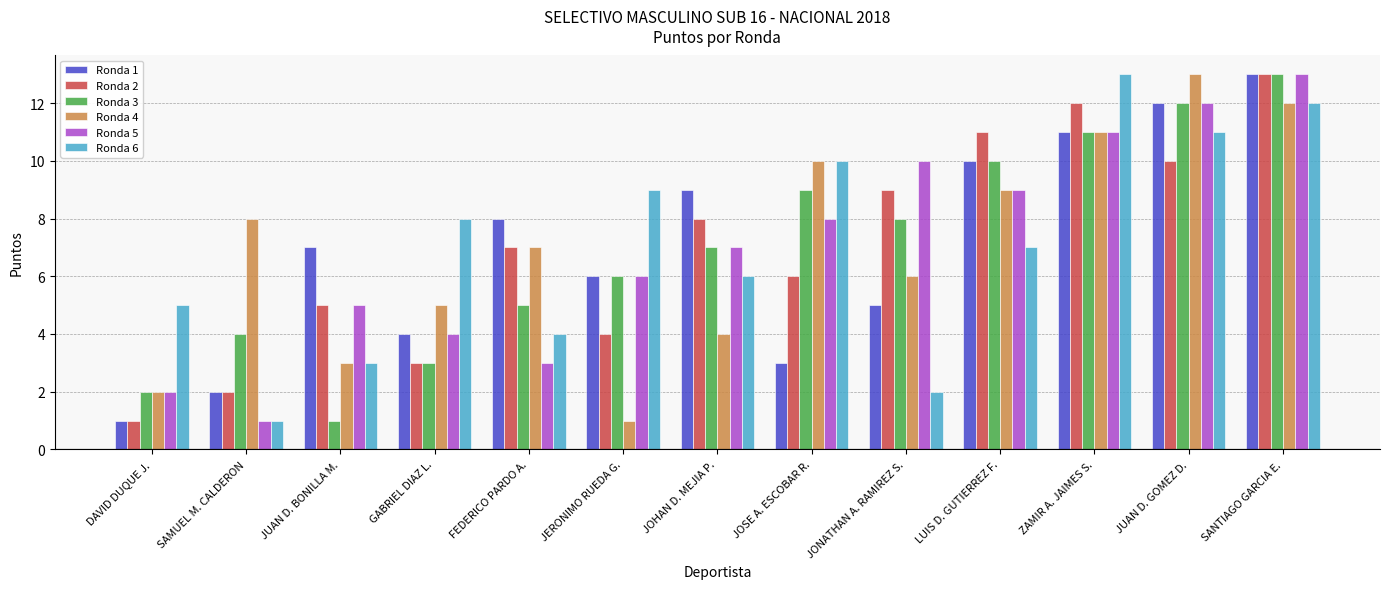

Is it true that Ronda 6 equals 5 at DAVID DUQUE J.?

True